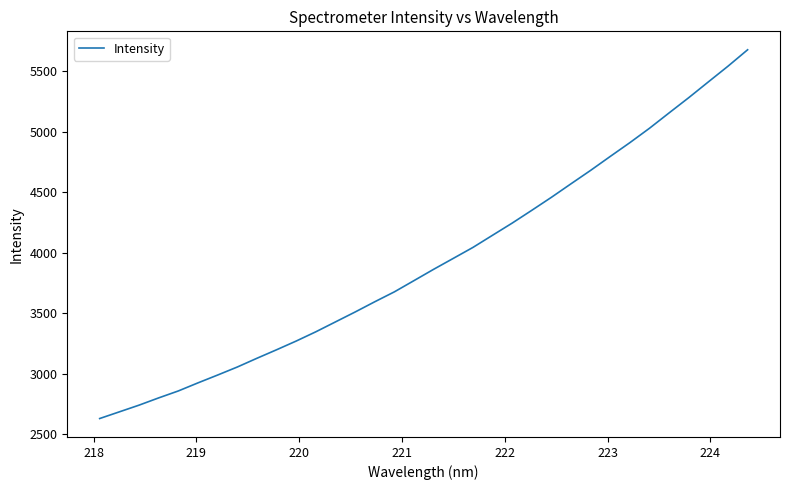

Reading left to right, list all the values displayed in this chart.

2630.0	2685.2	2740.4	2800.4	2857.8	2924.5	2989.1	3055.4	3127.6	3197.9	3270.1	3346.6	3428.3	3510.0	3594.6	3676.5	3769.5	3862.8	3952.9	4043.4	4144.0	4244.4	4350.1	4457.5	4569.3	4680.2	4795.4	4909.1	5028.0	5154.8	5280.5	5410.7	5540.2	5675.9